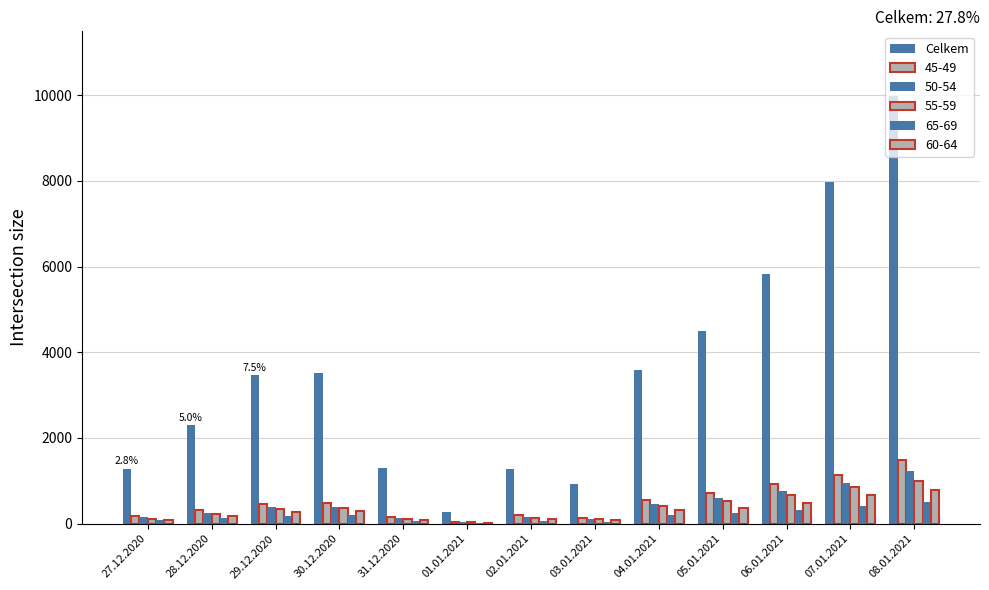

Are the bars horizontal?

No